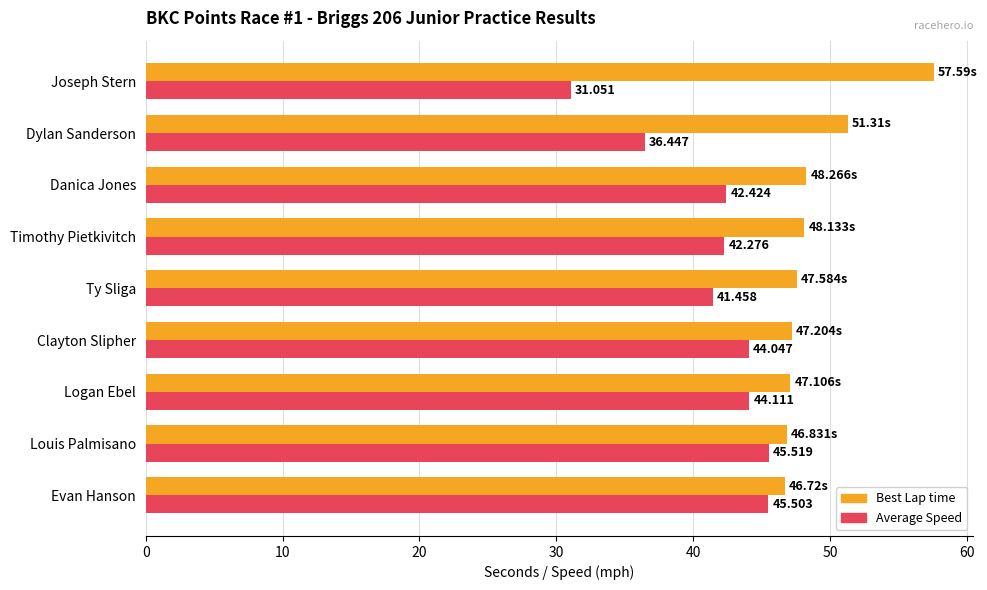

Which category has the highest value in the Average Speed series?

Louis Palmisano